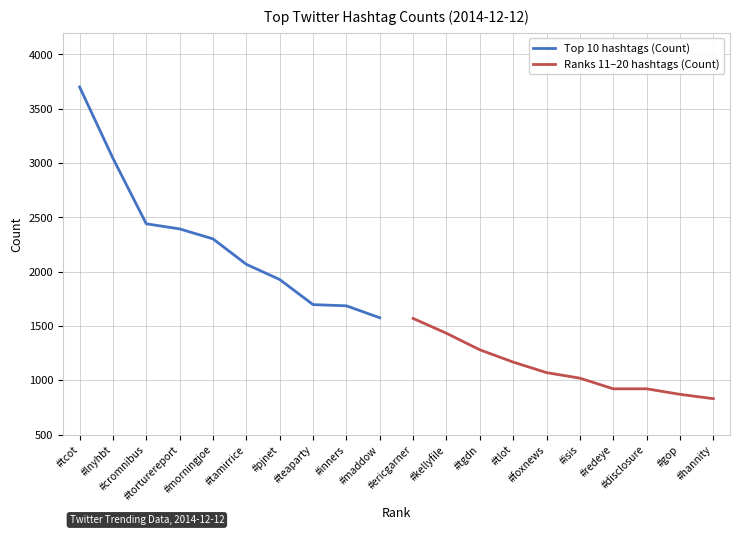

At how many categories does at least one series exceed 2467?

2